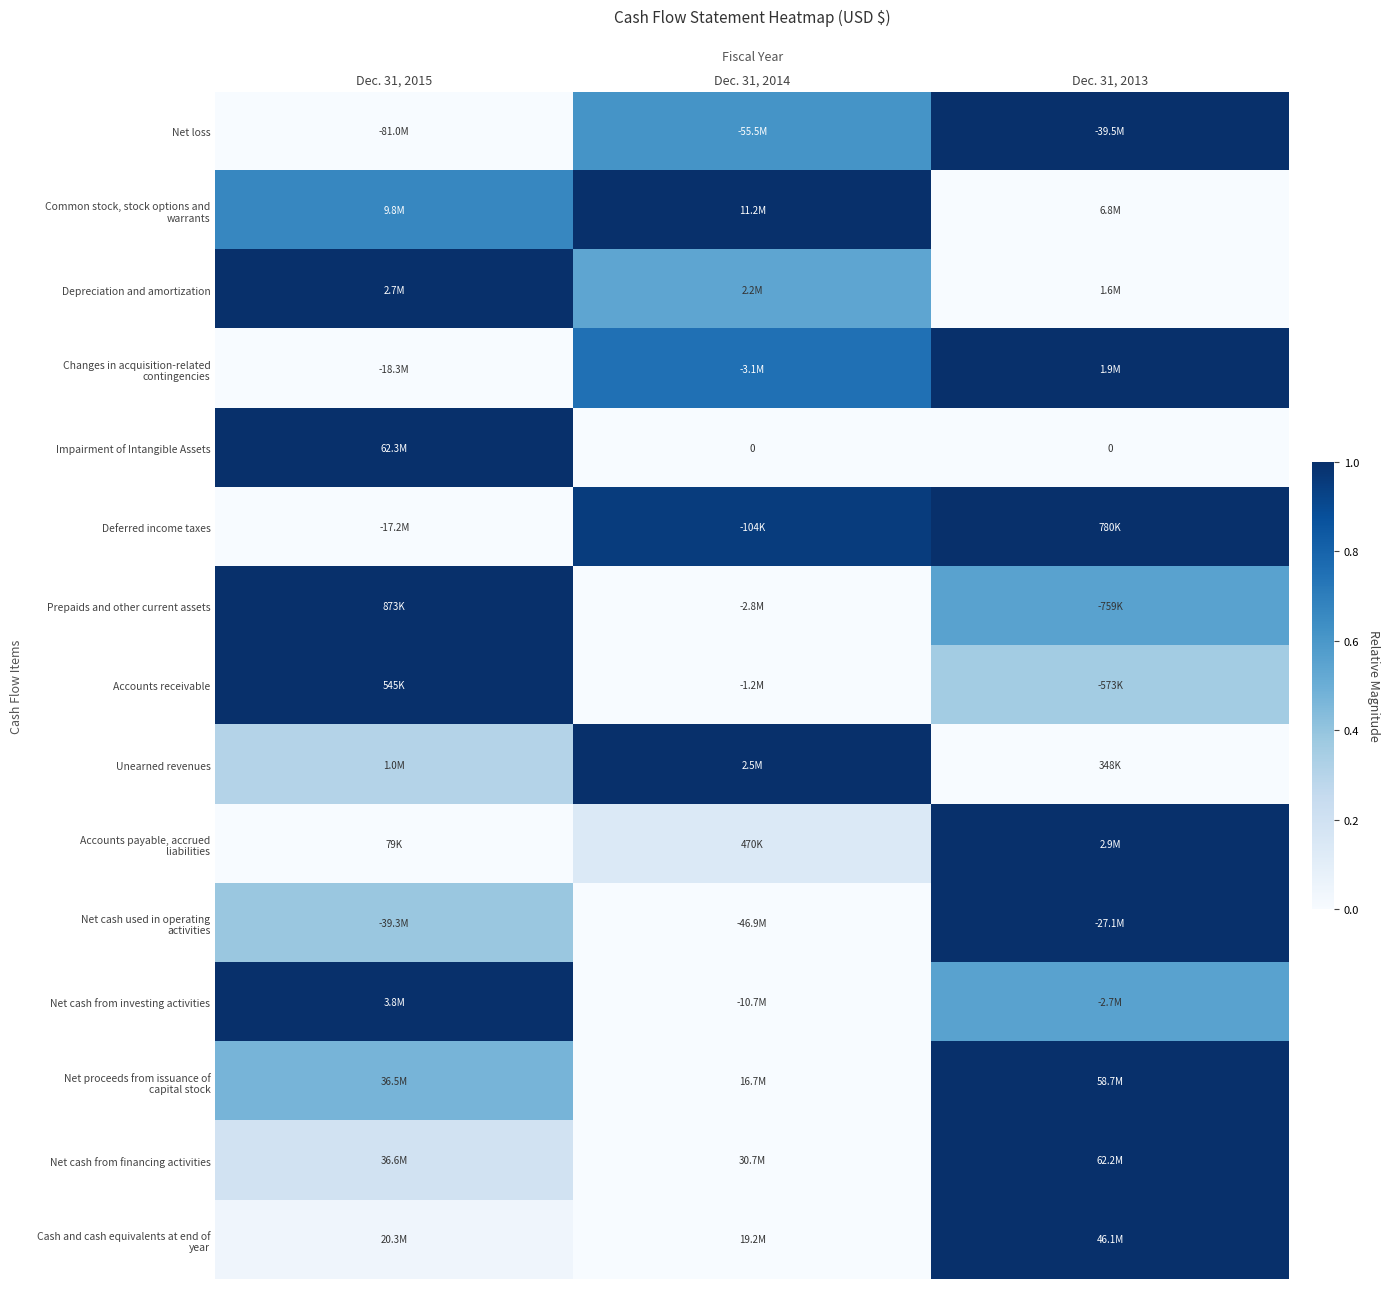

True or false: Net proceeds from issuance of capital stock has a value of 0.2 at Dec. 31, 2015.

False